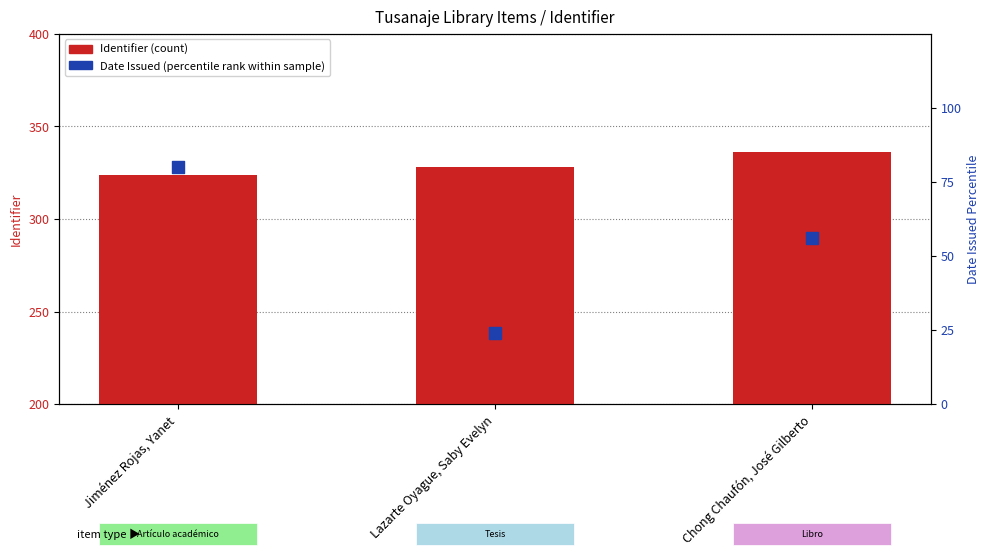

What are all the series names shown in the legend?

Identifier, Date Issued (percentile rank)